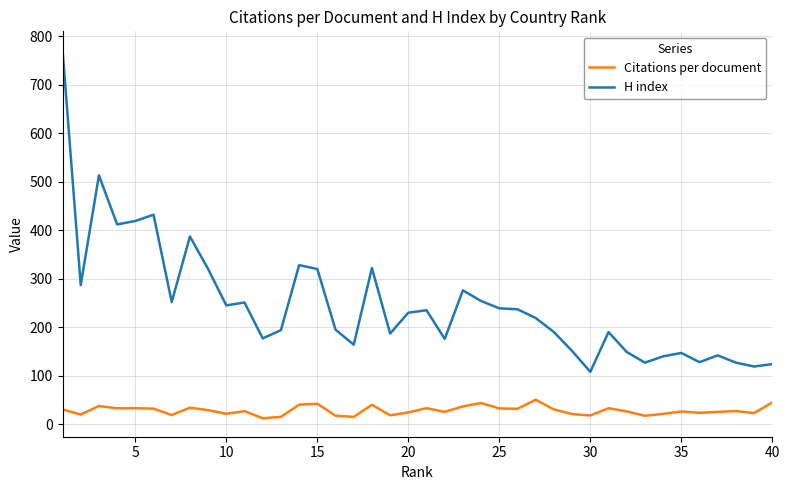

What is the minimum value for H index?

108.0